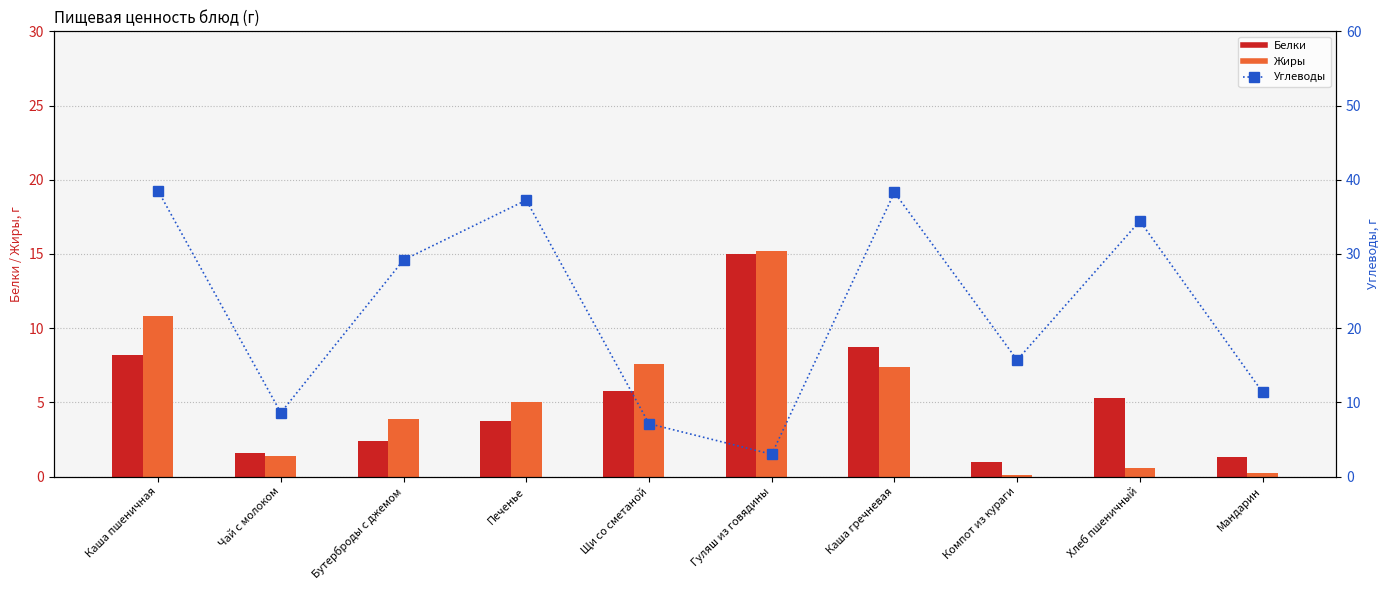

How many values in the Жиры series exceed 5?

4